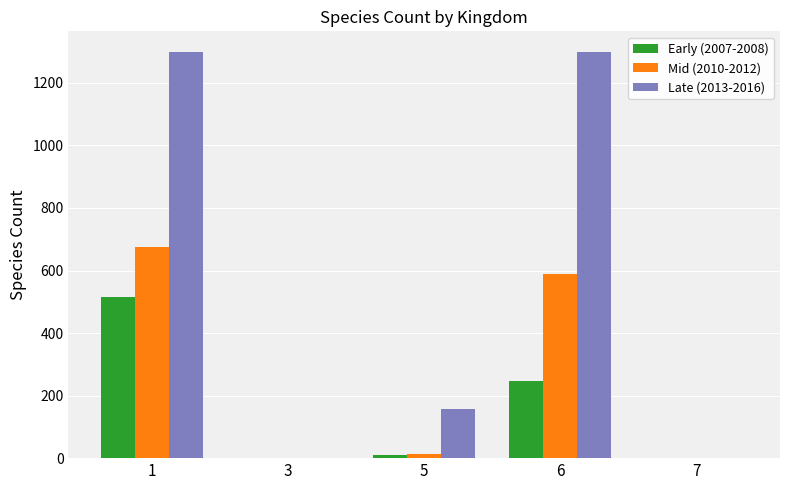

Which series has the largest total across all categories?

Late (2013-2016)